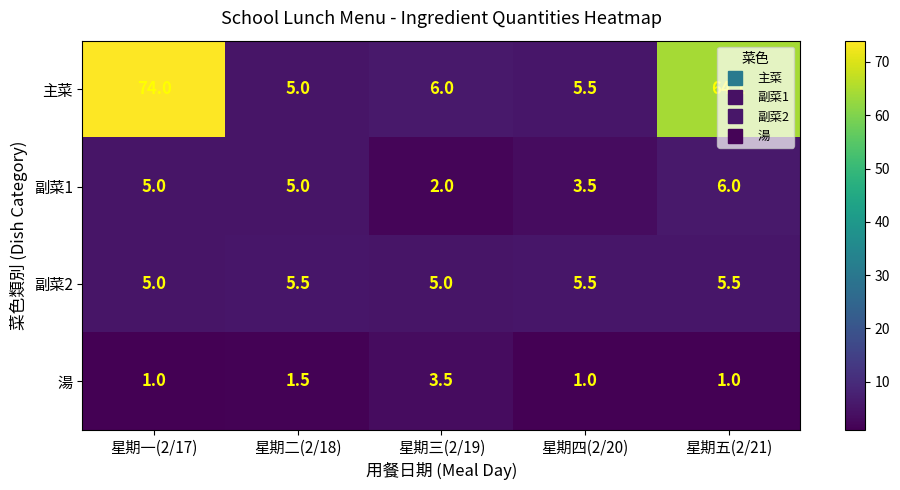

List the labels in order of 主菜 value, smallest first.

星期二(2/18), 星期四(2/20), 星期三(2/19), 星期五(2/21), 星期一(2/17)